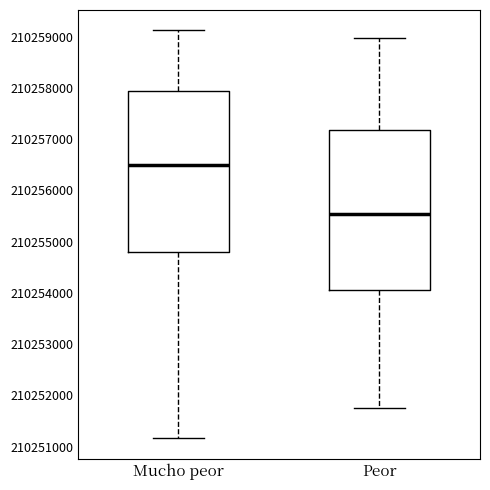

Which box's median line is the lowest?

Peor